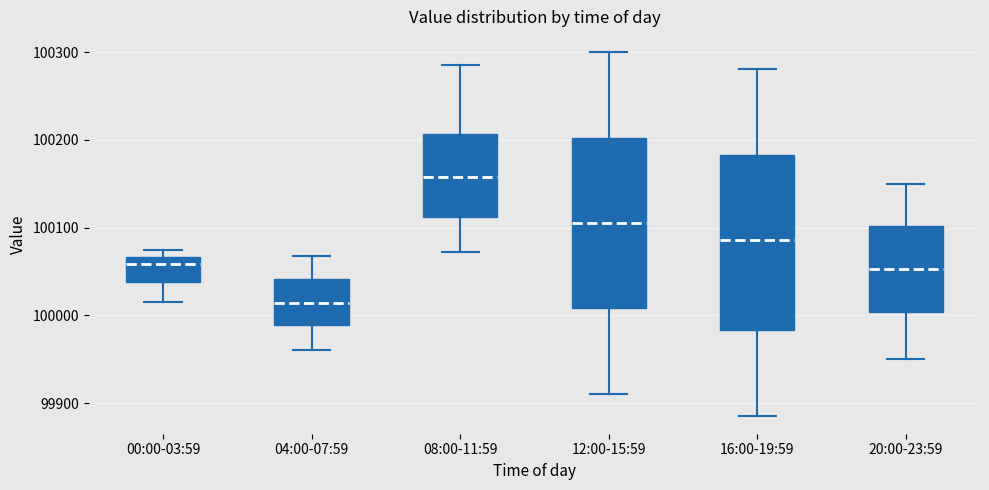

Reading left to right, read every box against the y-axis: the position of its median line, the range the box covers, and the ends of its whiskers. The values are not printed on the chart, so give them approximately, as read against the axis.

00:00-03:59: median 100060, box 100040 to 100070, whiskers 100020 to 100070 (just above the box's upper edge)
04:00-07:59: median 100010, box 99990 to 100040, whiskers 99960 to 100070
08:00-11:59: median 100160, box 100110 to 100210, whiskers 100070 to 100290
12:00-15:59: median 100110, box 100010 to 100200, whiskers 99910 to 100300
16:00-19:59: median 100090, box 99980 to 100180, whiskers 99890 to 100280
20:00-23:59: median 100050, box 100000 to 100100, whiskers 99950 to 100150